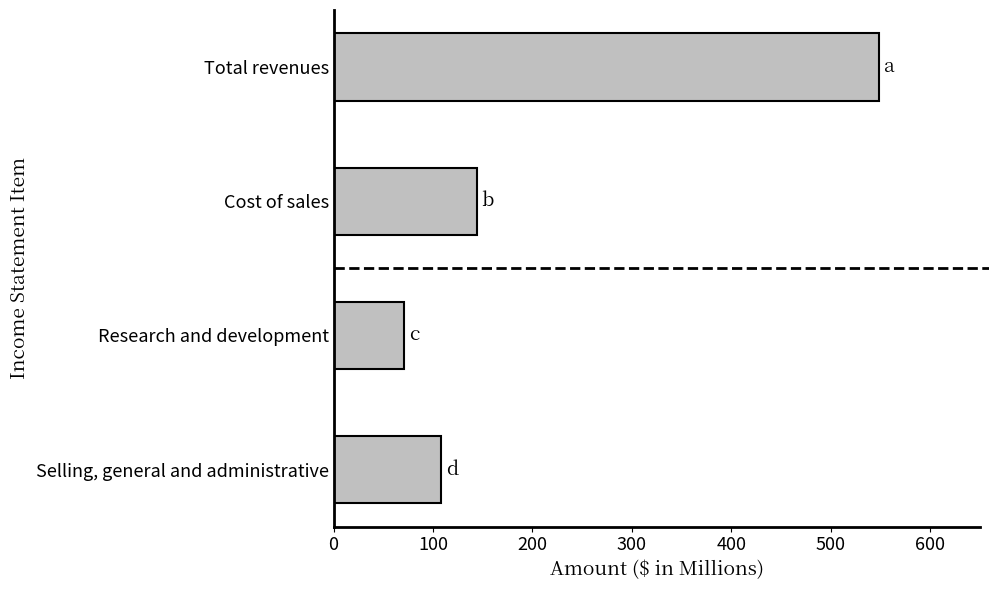

Reading bottom to top, transcribe all the data shown in this chart.

108.3	70.6	143.8	548.2